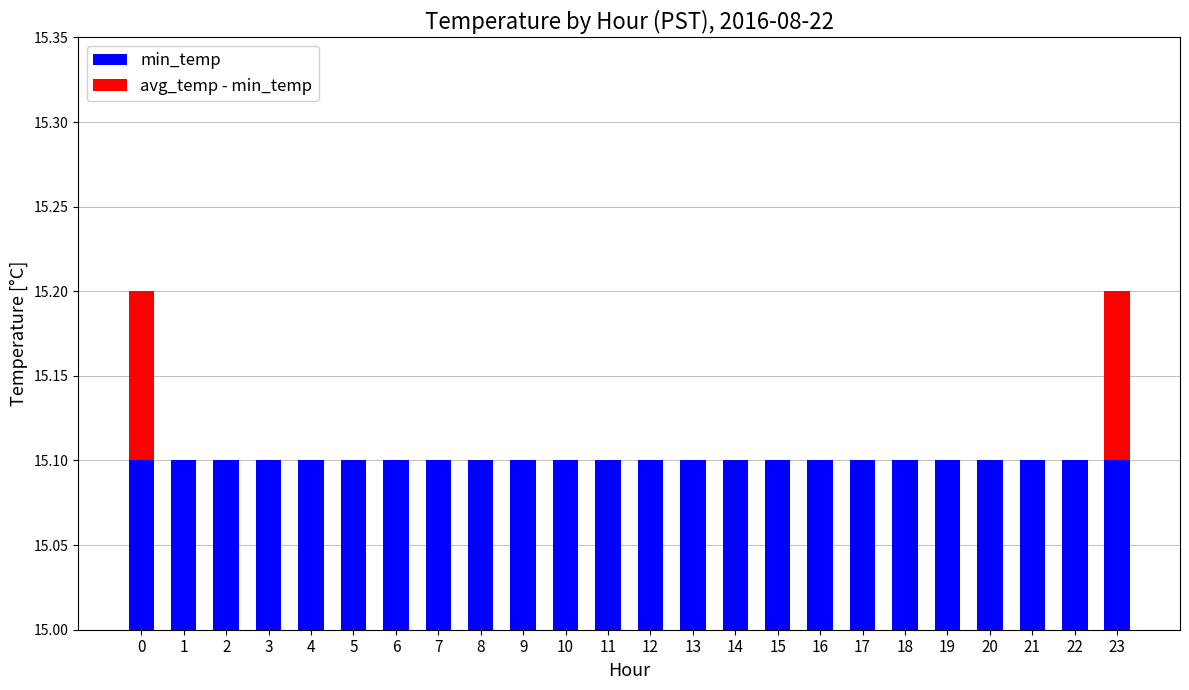

The avg_temp - min_temp series shows 0.1 at 17. True or false?

False